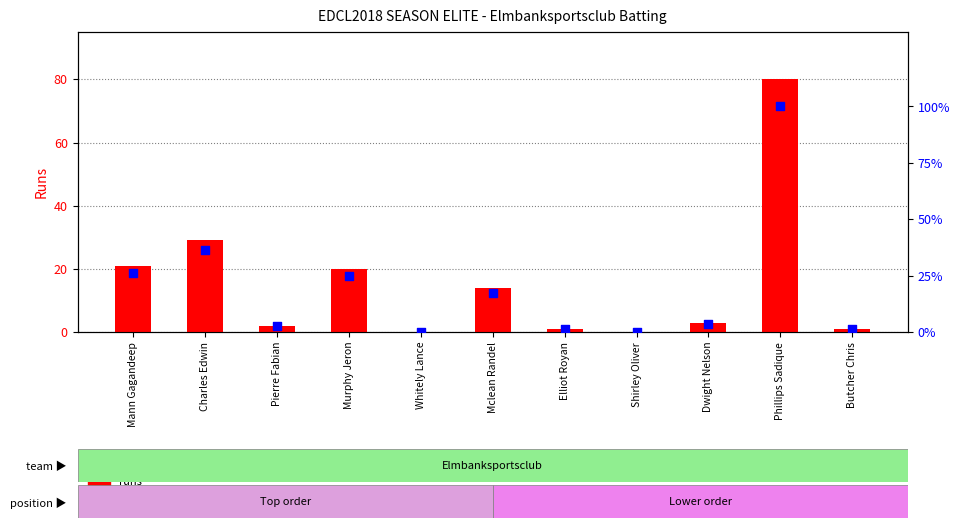

At which category is the sum across all series the highest?

Phillips Sadique